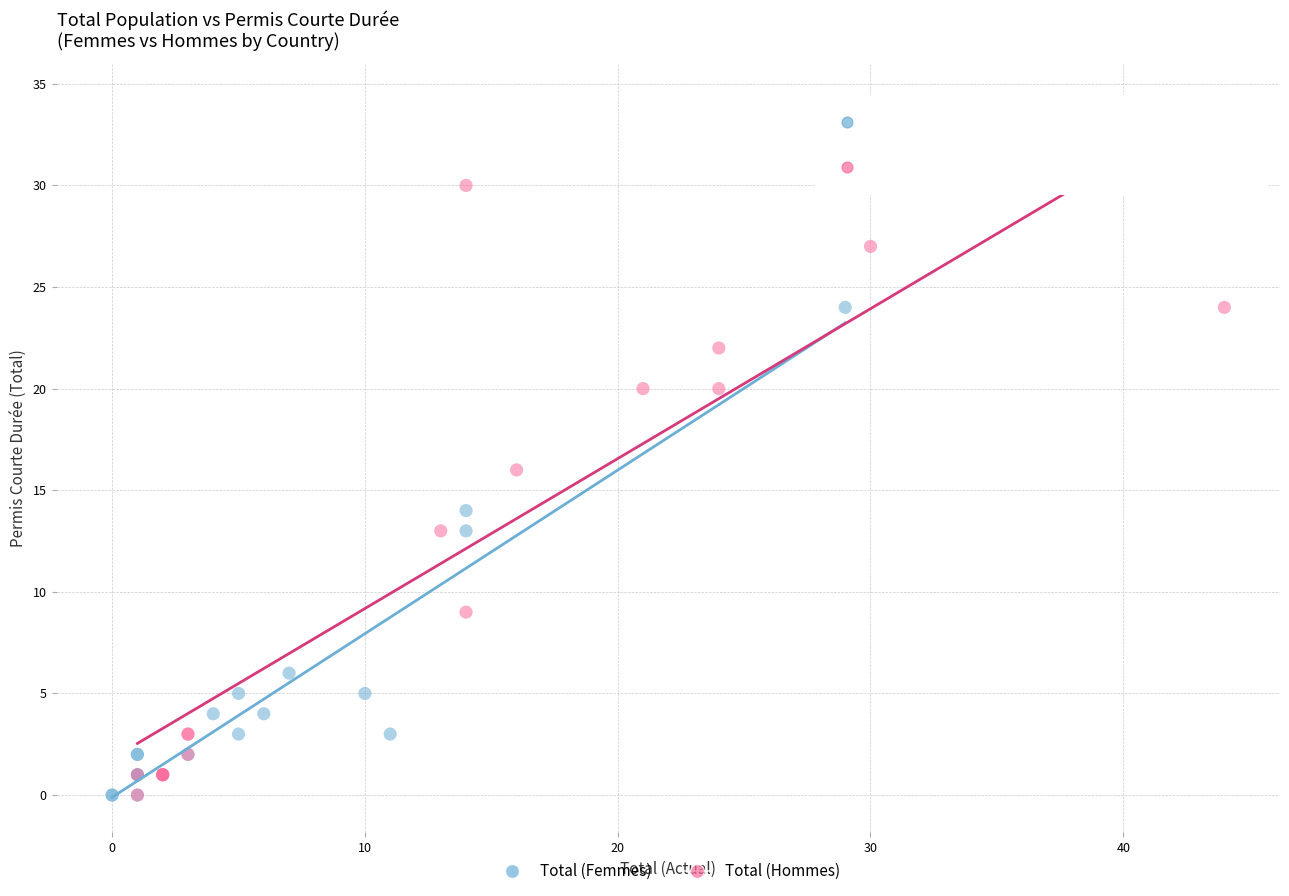

Which series reaches the maximum Y coordinate?

Total (Hommes)